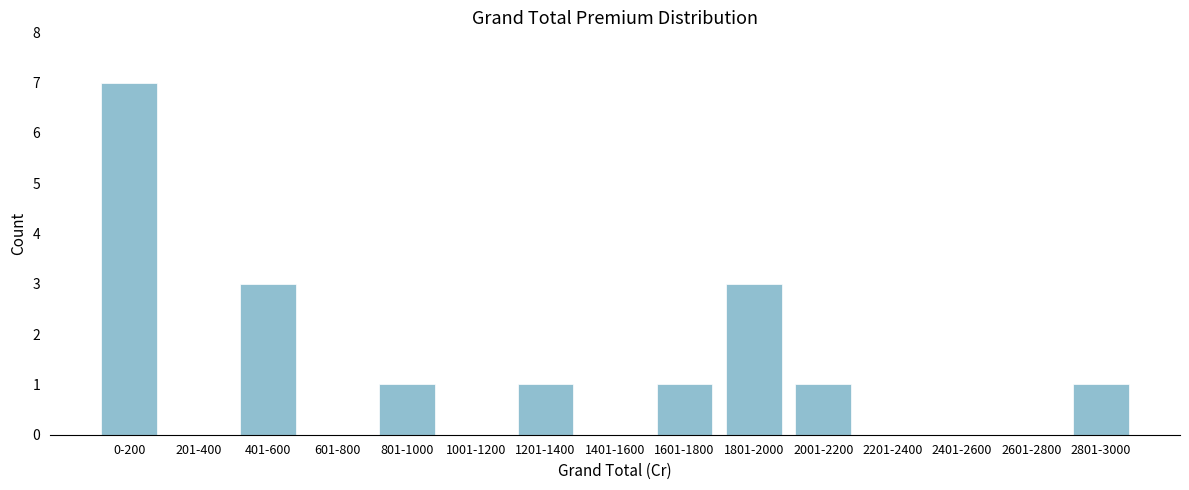

Reading left to right, what are all the values shown in this chart?

0-200=7	201-400=0	401-600=3	601-800=0	801-1000=1	1001-1200=0	1201-1400=1	1401-1600=0	1601-1800=1	1801-2000=3	2001-2200=1	2201-2400=0	2401-2600=0	2601-2800=0	2801-3000=1